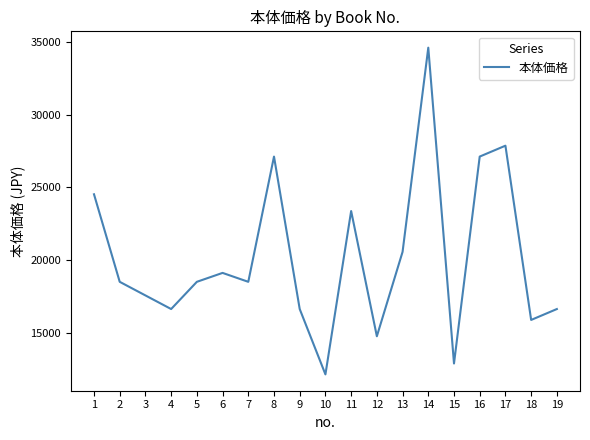

Reading left to right, transcribe all the data shown in this chart.

24525	18513	17578	16643	18513	19125	18513	27115	16643	12155	23375	14773	20570	34595	12903	27115	27863	15895	16643